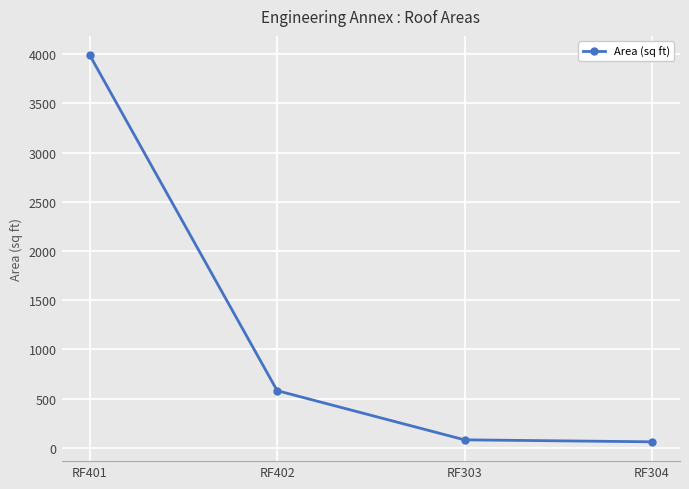

What is the maximum value shown in the chart?

3990